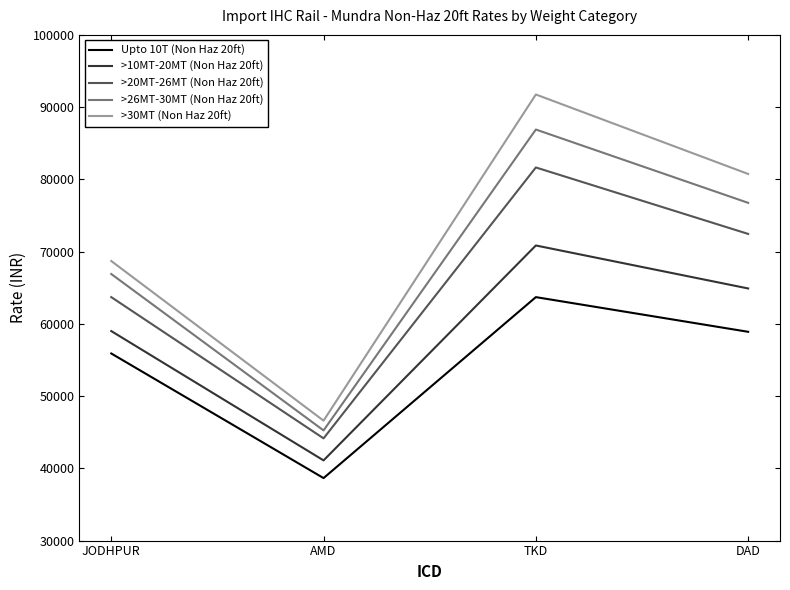

What is the total value across all series at DAD?

353750